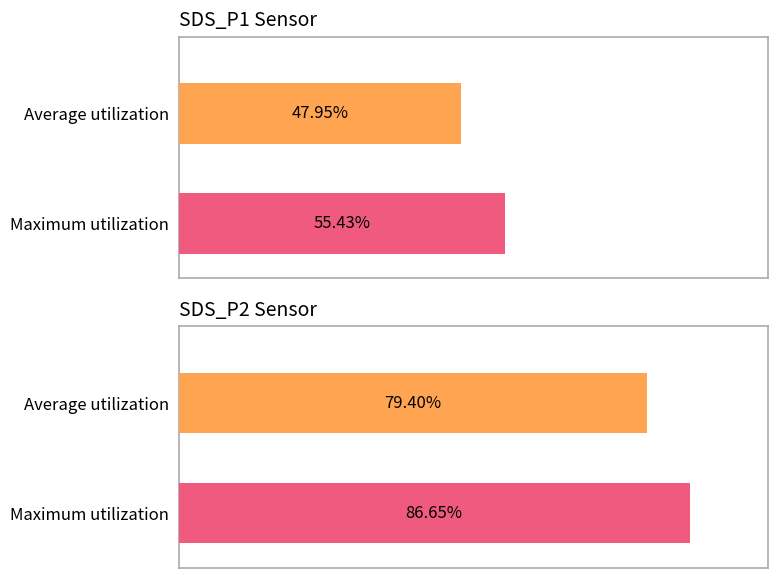

What are all the series names shown in the legend?

SDS_P1, SDS_P2